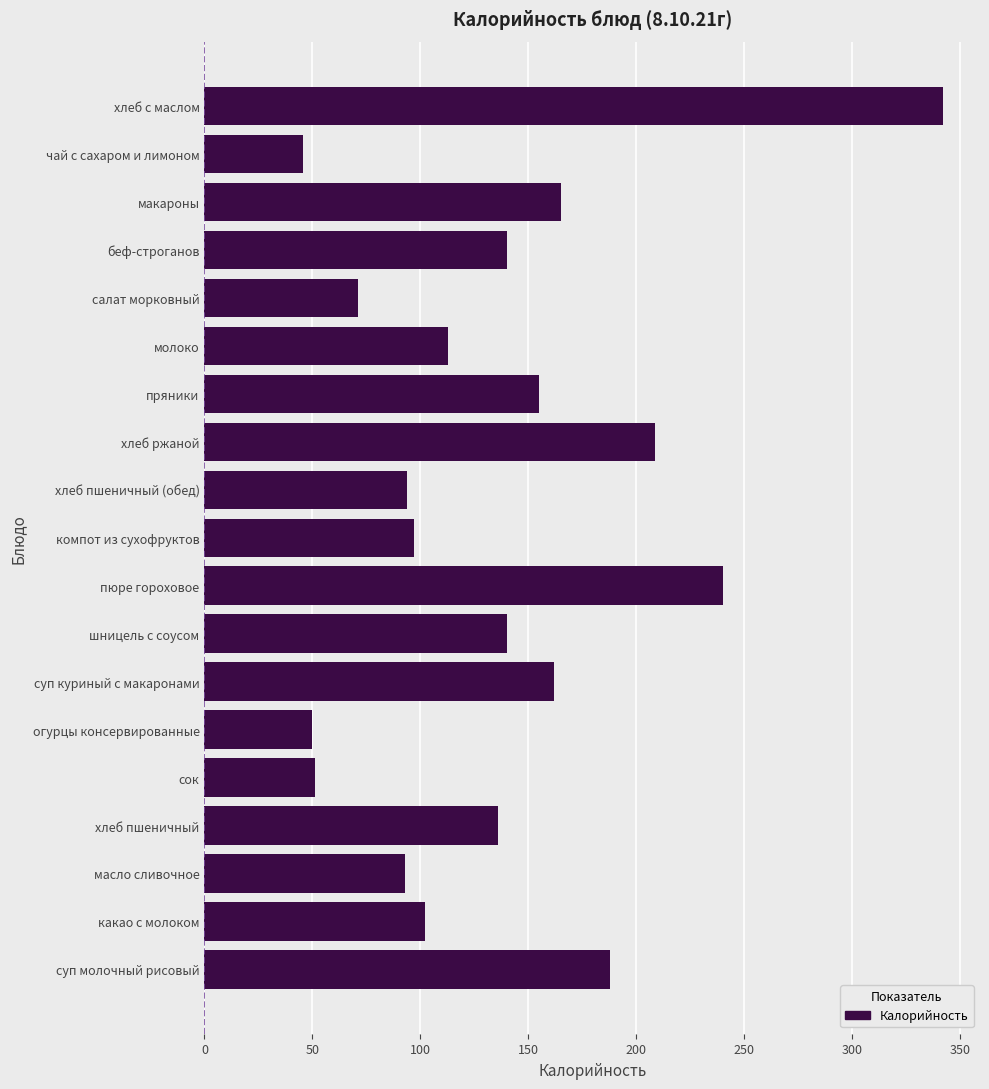

Which category has the highest value across all series?

хлеб с маслом